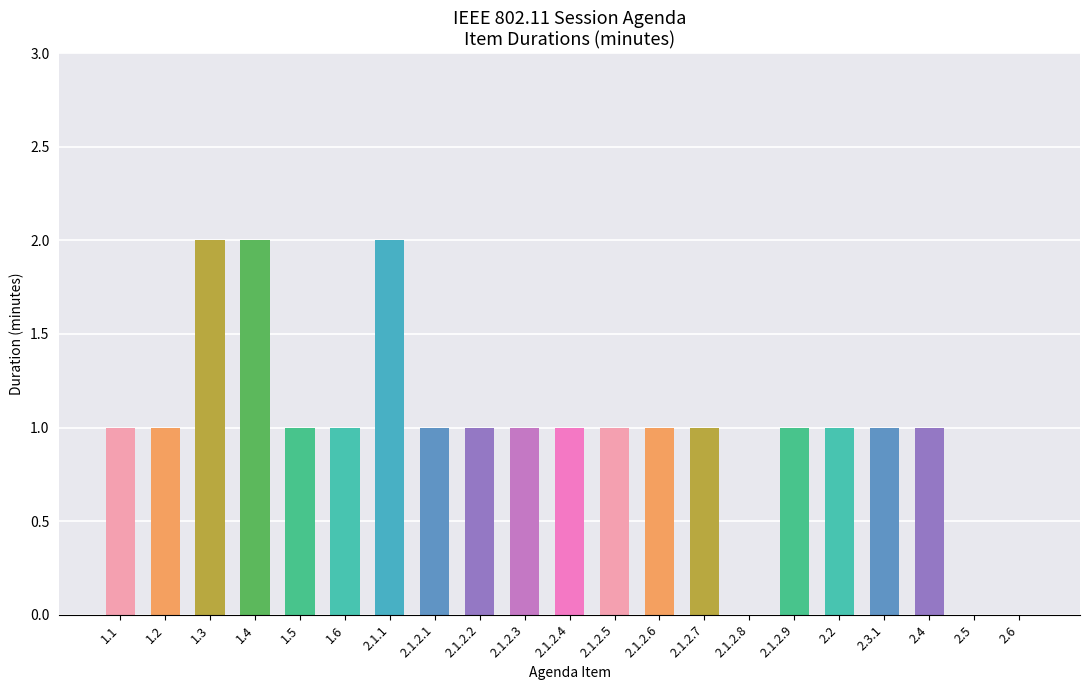

Is it true that the value at 2.1.2.8 is 0?

True